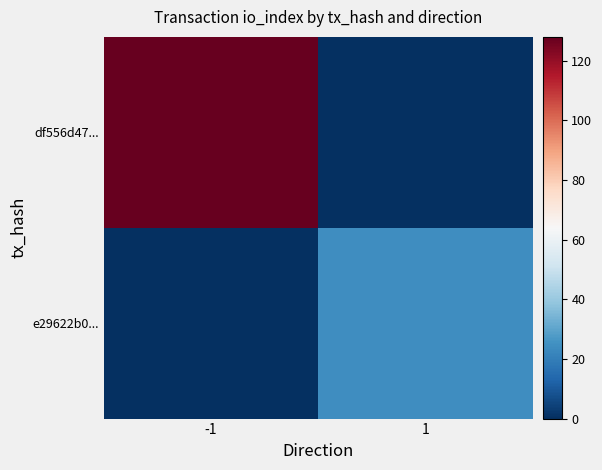

At how many categories does at least one series exceed 87?

1